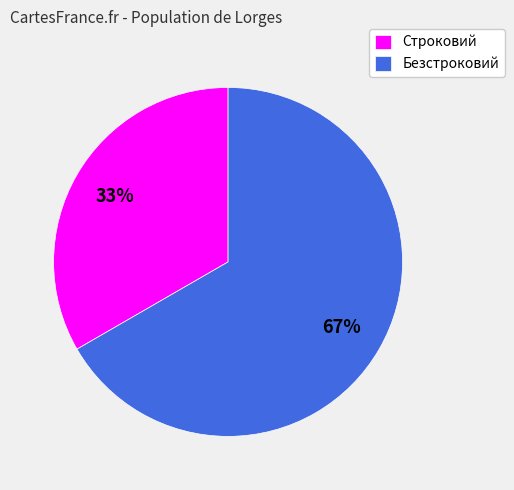

Do Строковий and Безстроковий together represent more than half of the pie?

Yes